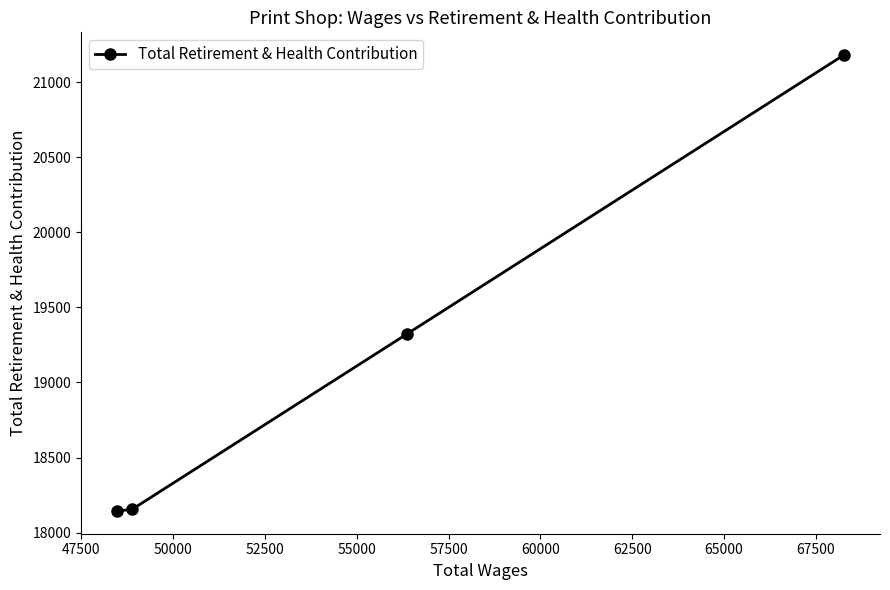

What is the value of the 3rd point from the left?

19323